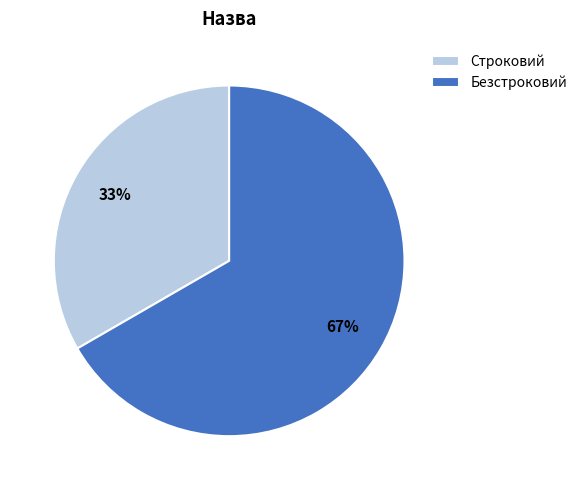

How many slices are in this pie chart?

2